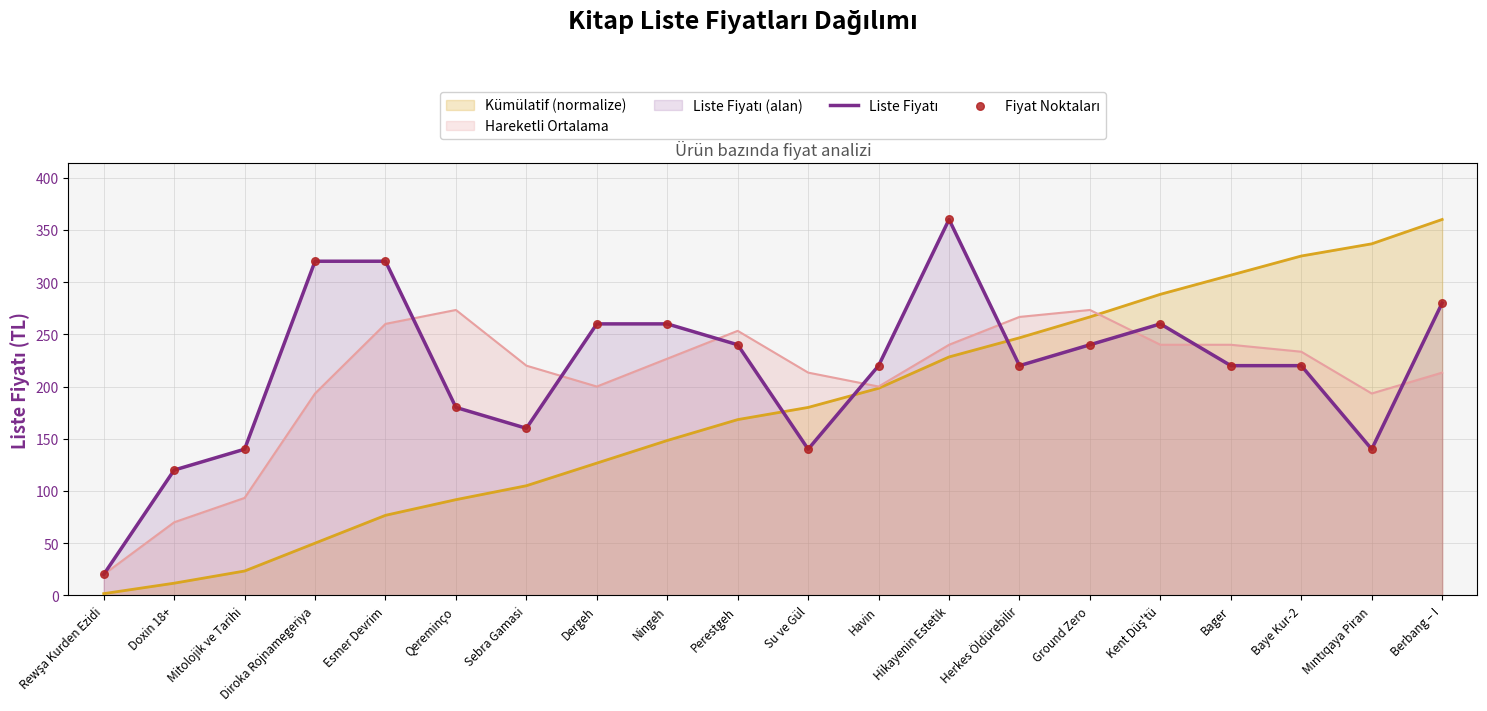

At how many categories does at least one series exceed 120?

18